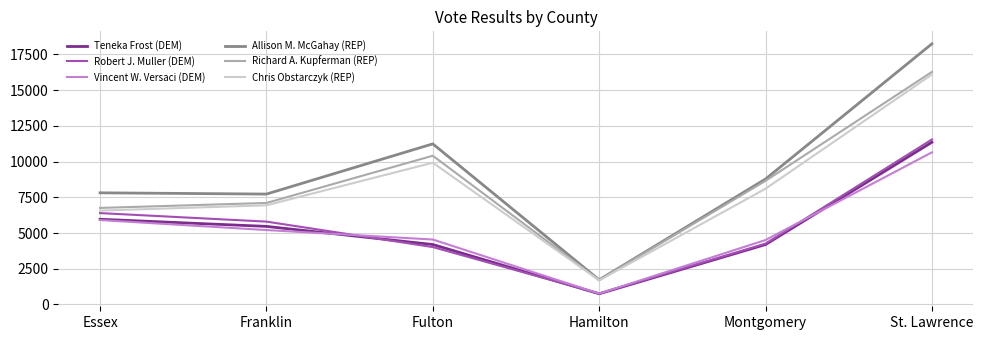

At which category is the sum across all series the highest?

St. Lawrence